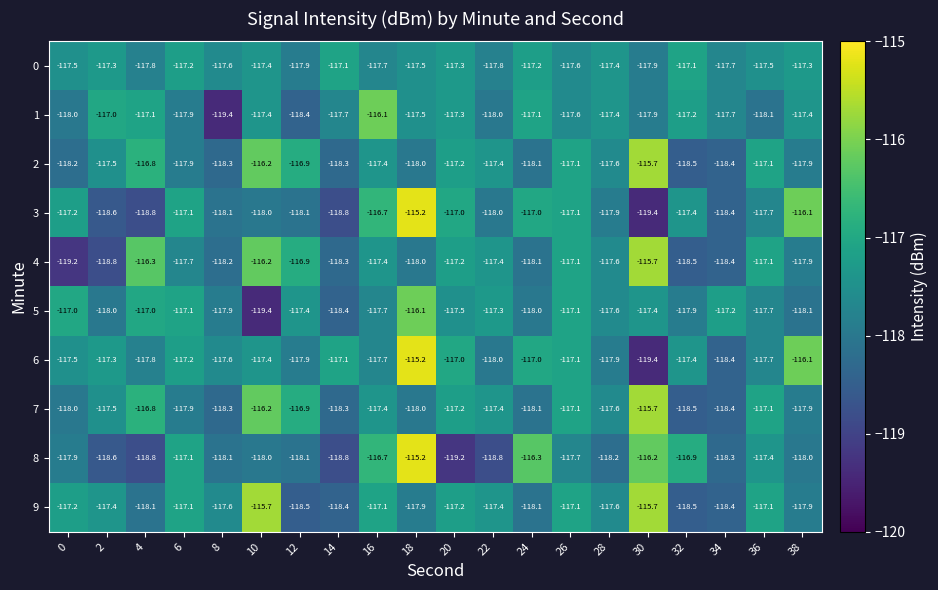

Between 4 and 38, which series saw the biggest shift?

3